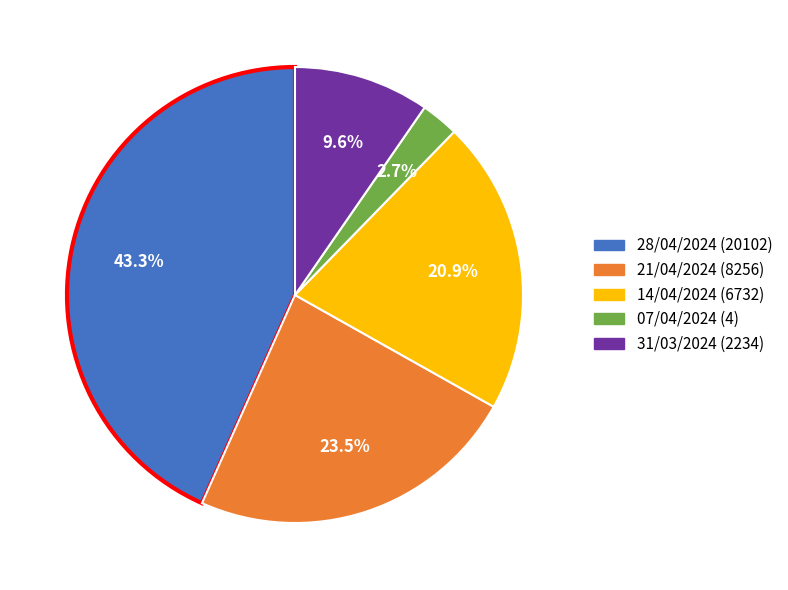

Combined, what portion of the pie is 28/04/2024 (20102) and 07/04/2024 (4)?

46.0%